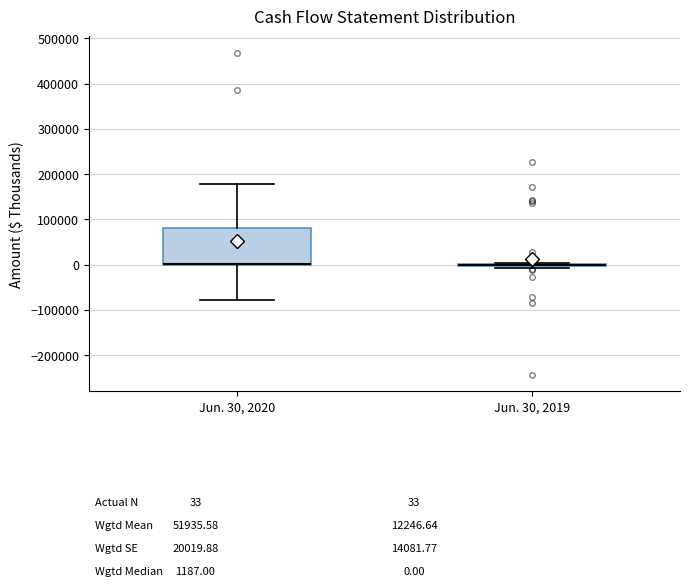

Comparing the boxes themselves (not the whiskers), which one is the tallest?

Jun. 30, 2020